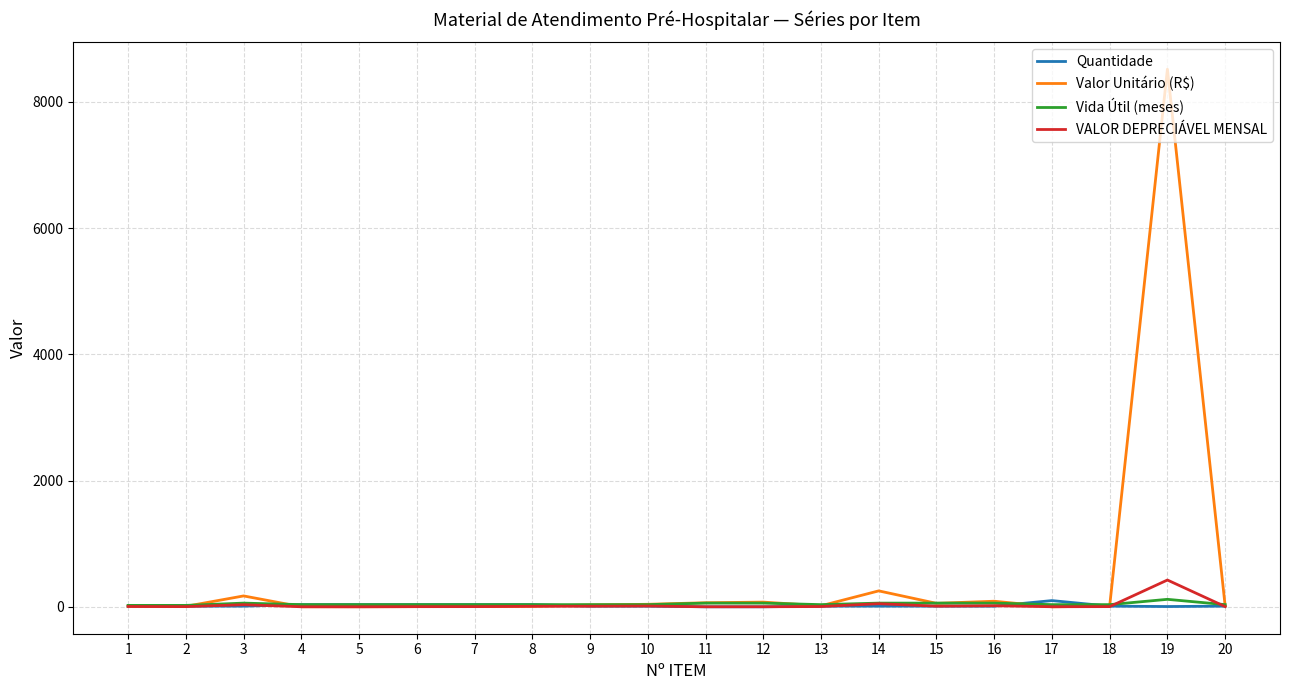

What is the greatest value displayed?

8515.1